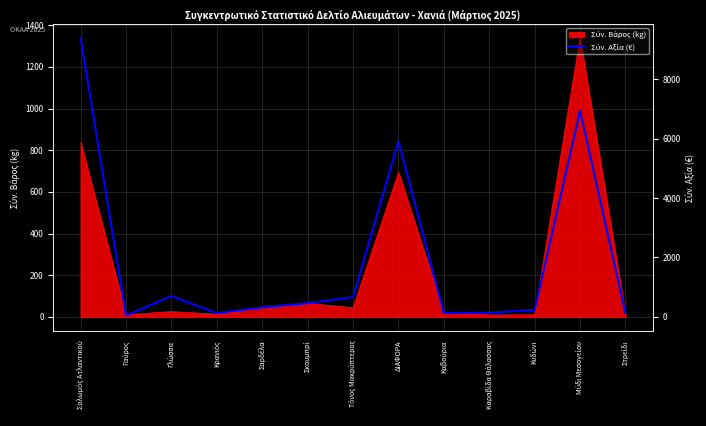

What is the value of the 10th point from the left?

20.3